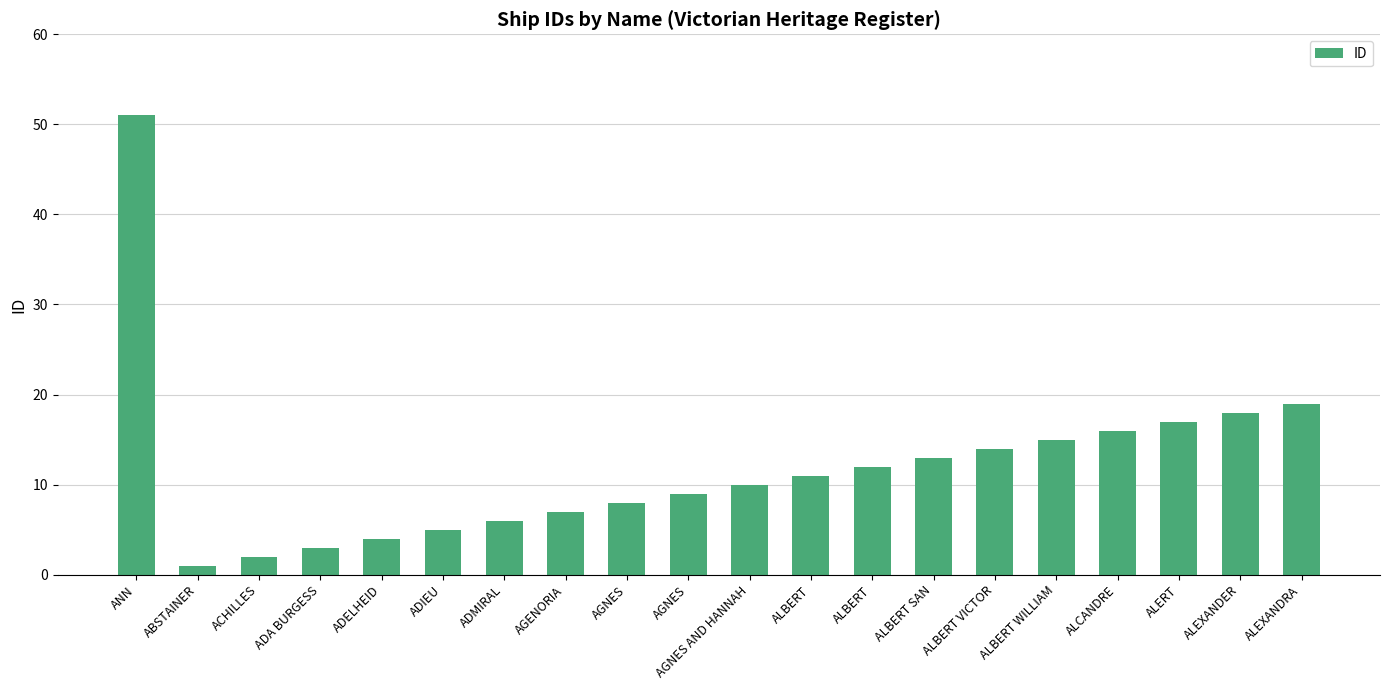

Rank the categories by value from highest to lowest.

ANN, ALEXANDRA, ALEXANDER, ALERT, ALCANDRE, ALBERT WILLIAM, ALBERT VICTOR, ALBERT SAN, ALBERT, ALBERT, AGNES AND HANNAH, AGNES, AGNES, AGENORIA, ADMIRAL, ADIEU, ADELHEID, ADA BURGESS, ACHILLES, ABSTAINER